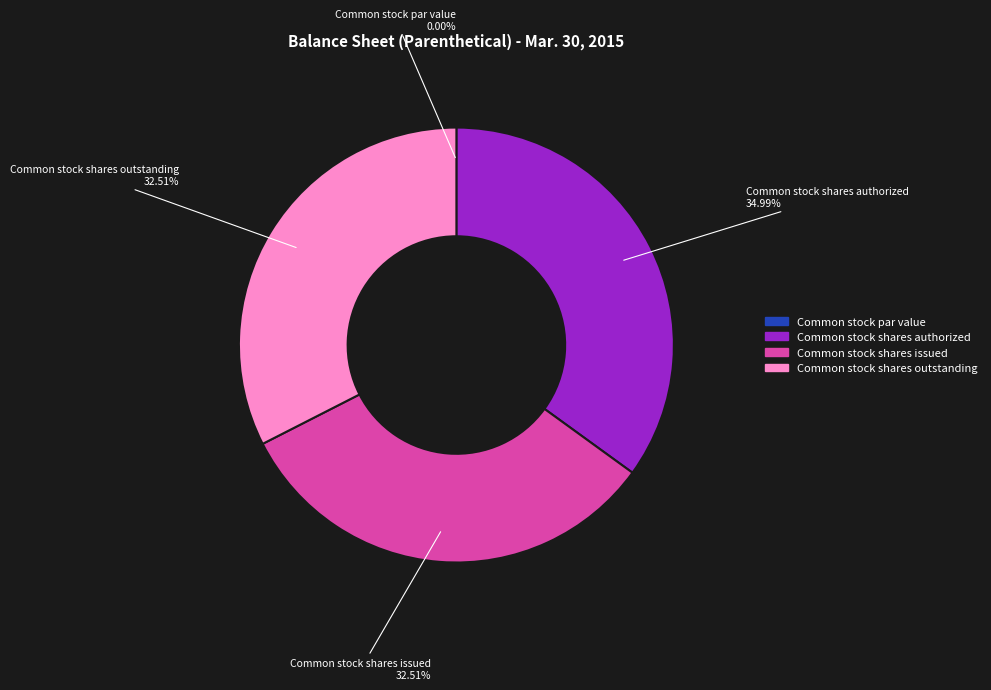

Which has a higher value, Common stock shares issued or Common stock par value?

Common stock shares issued